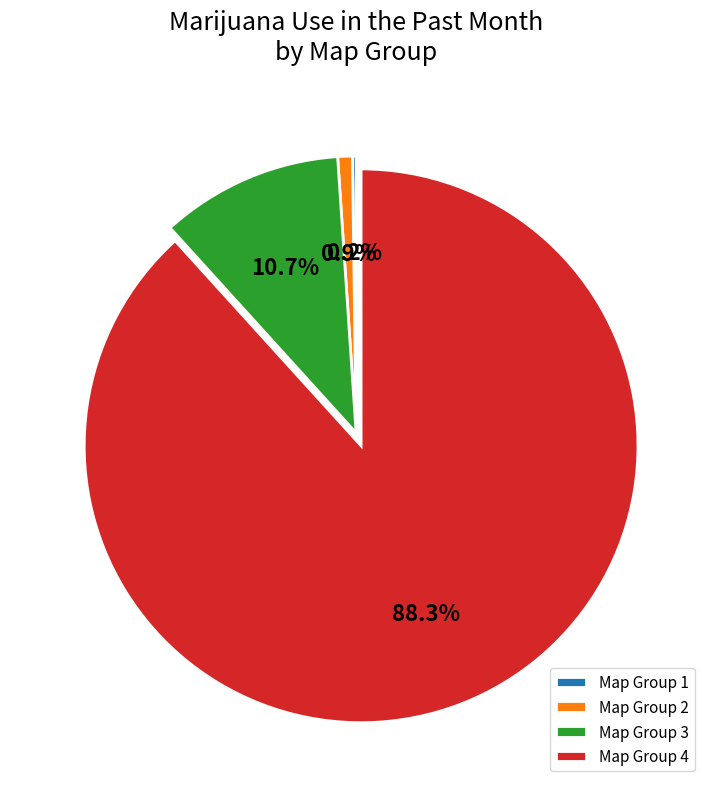

What portion of the pie excludes Map Group 3?

89.3%